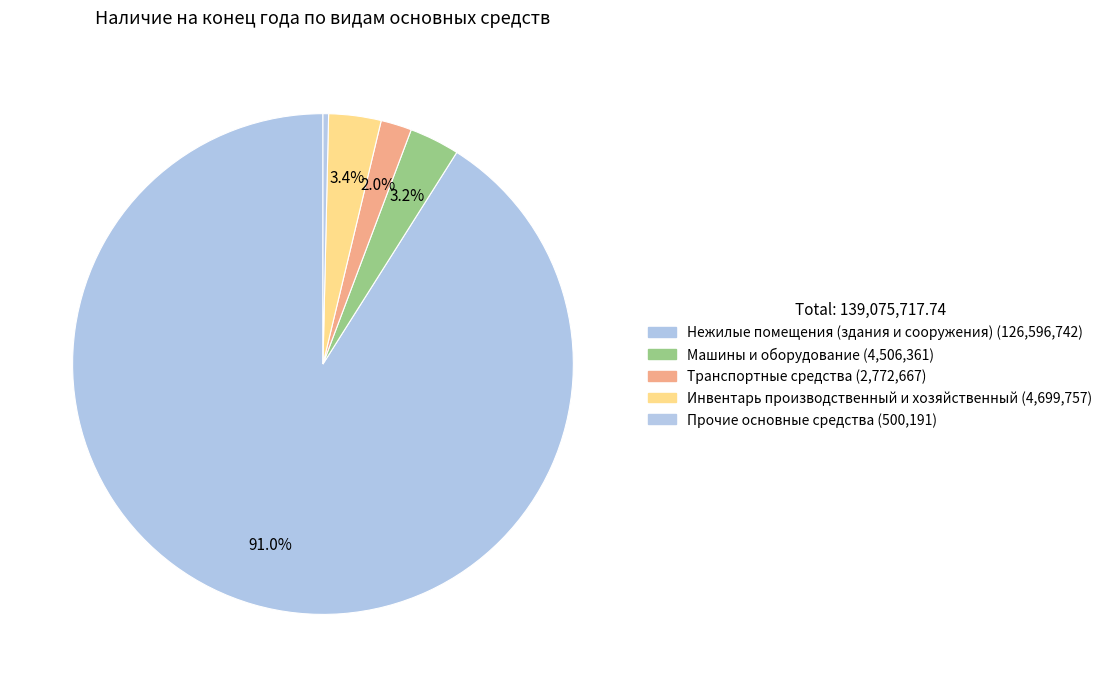

True or false: Машины и оборудование accounts for 1% of the total.

False